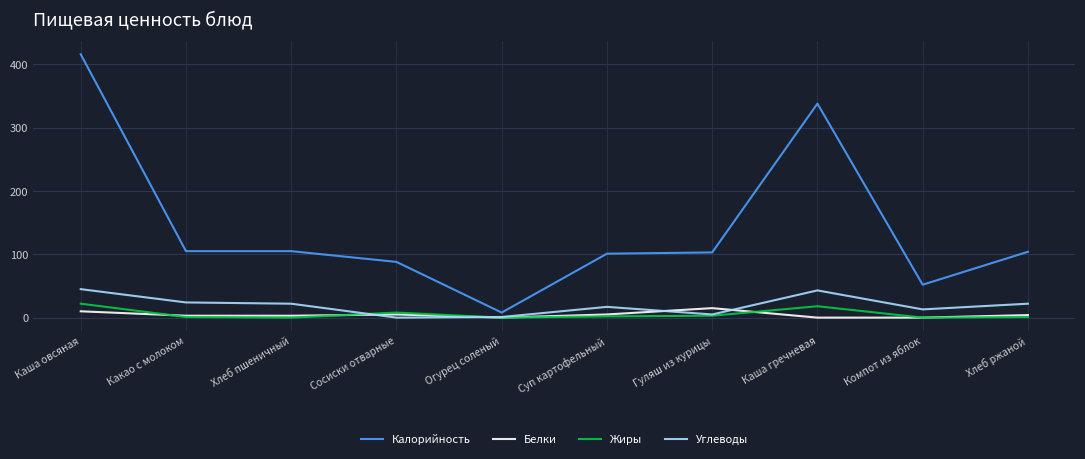

Which series has the largest total across all categories?

Калорийность